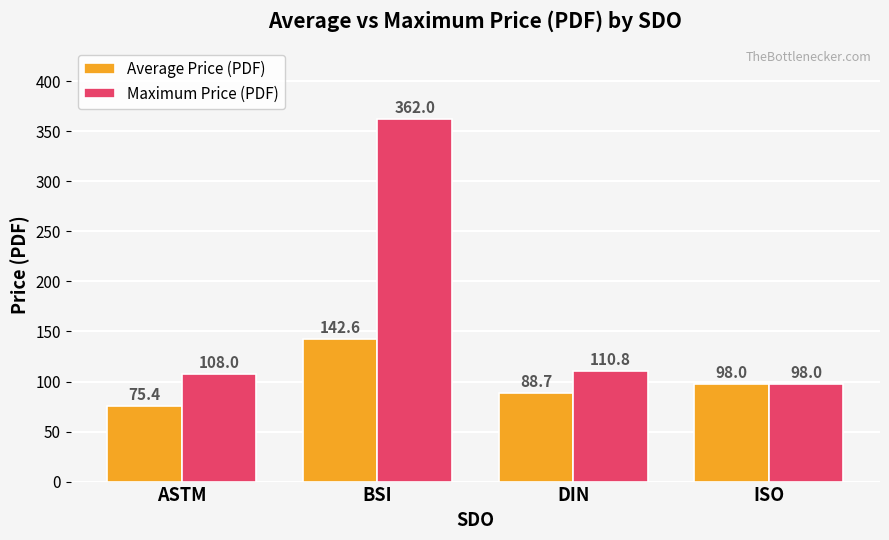

Reading left to right, transcribe all the data shown in this chart.

Average Price (PDF): 75.4	142.6	88.7	98.0
Maximum Price (PDF): 108.0	362.0	110.8	98.0